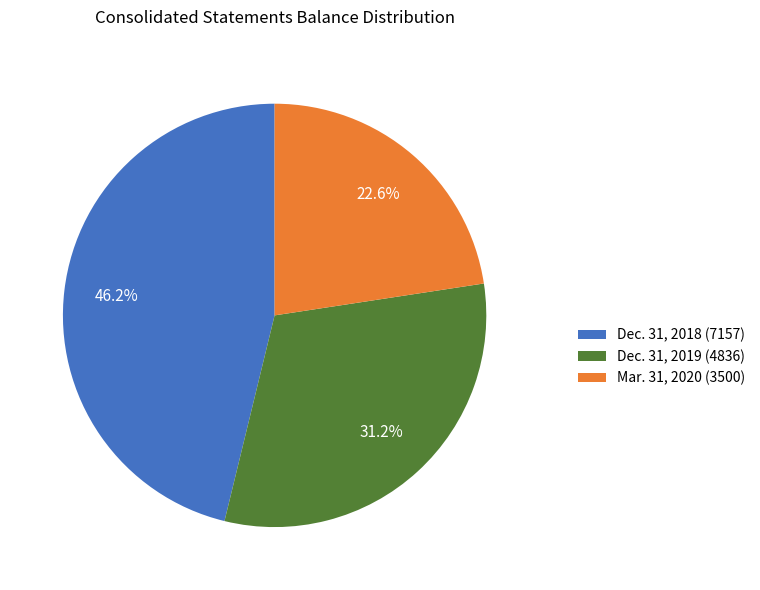

What is the largest slice in the pie chart?

Dec. 31, 2018 (7157)